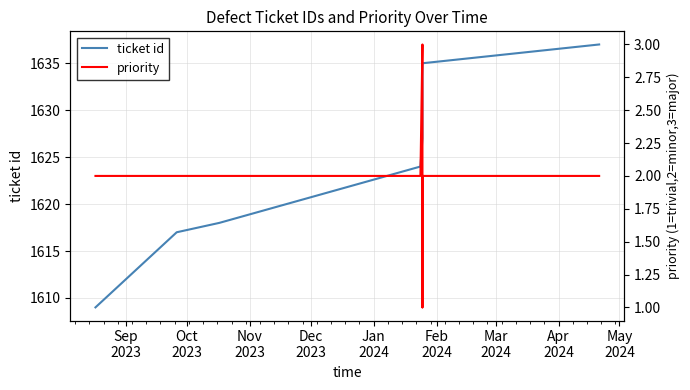

Which category has the highest value in the priority series?

Jan
2024